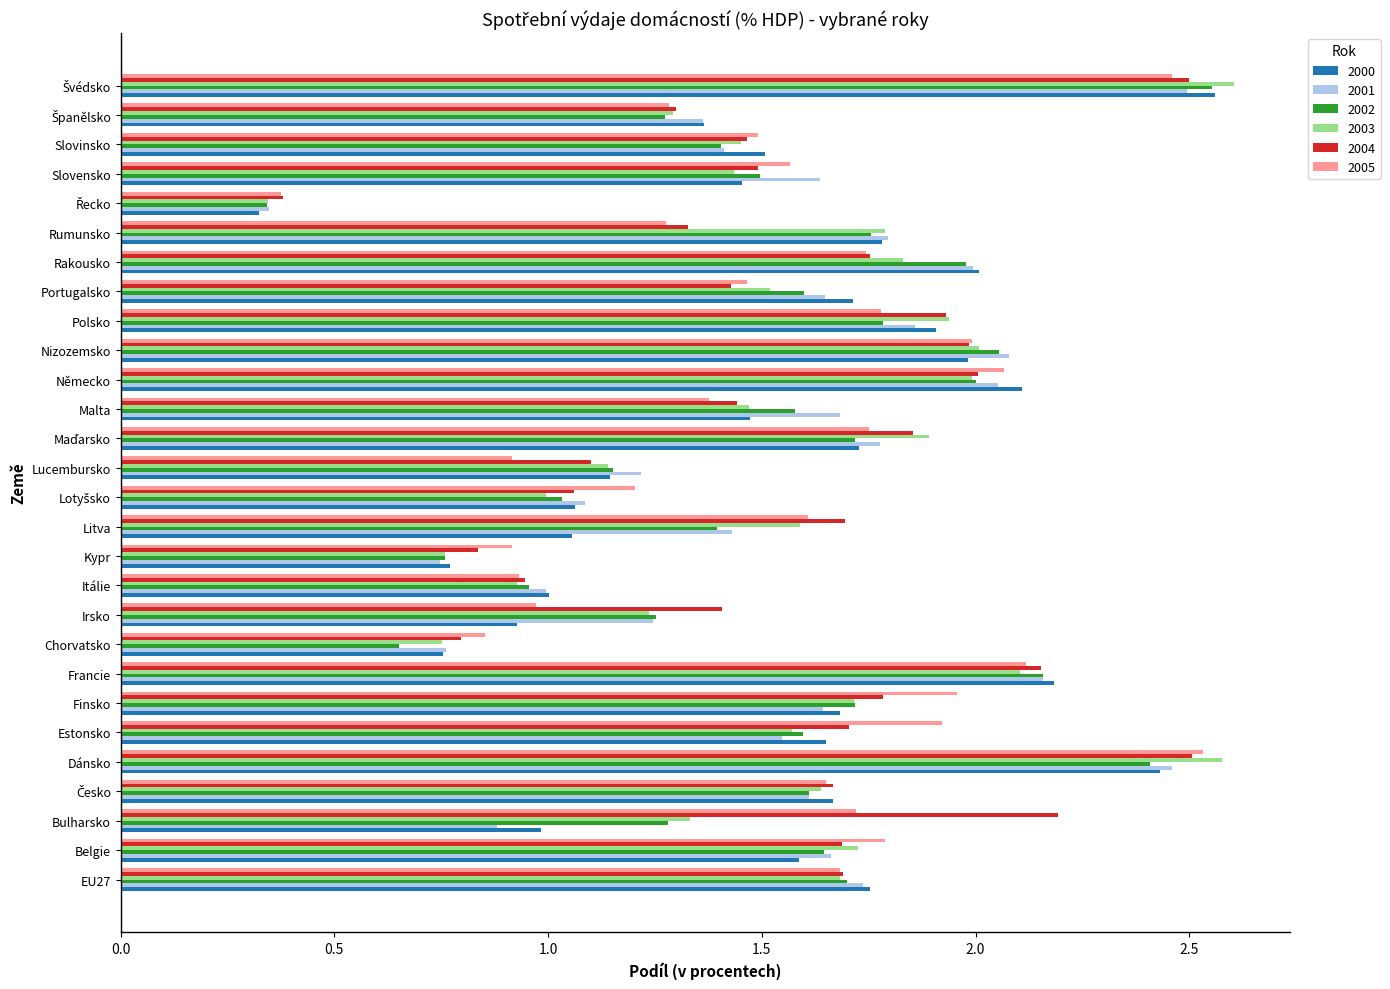

At how many categories does at least one series exceed 0?

28